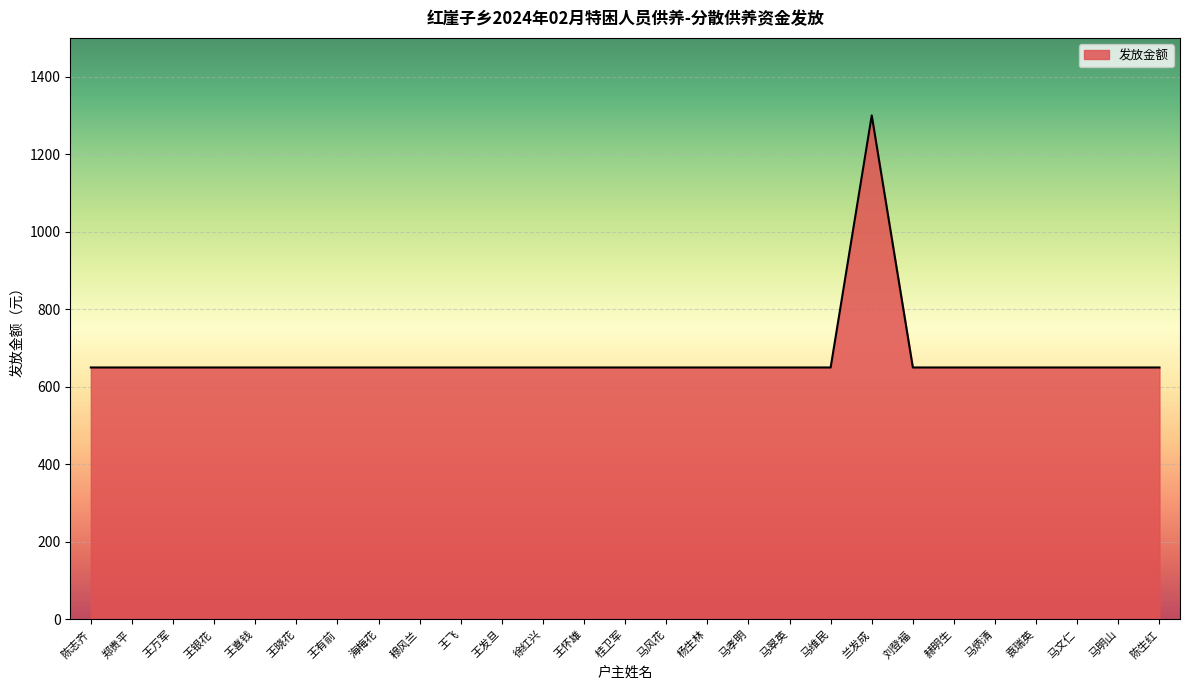

Approximately how many times larger is the value at 徐红兴 compared to 马维民?

1.0